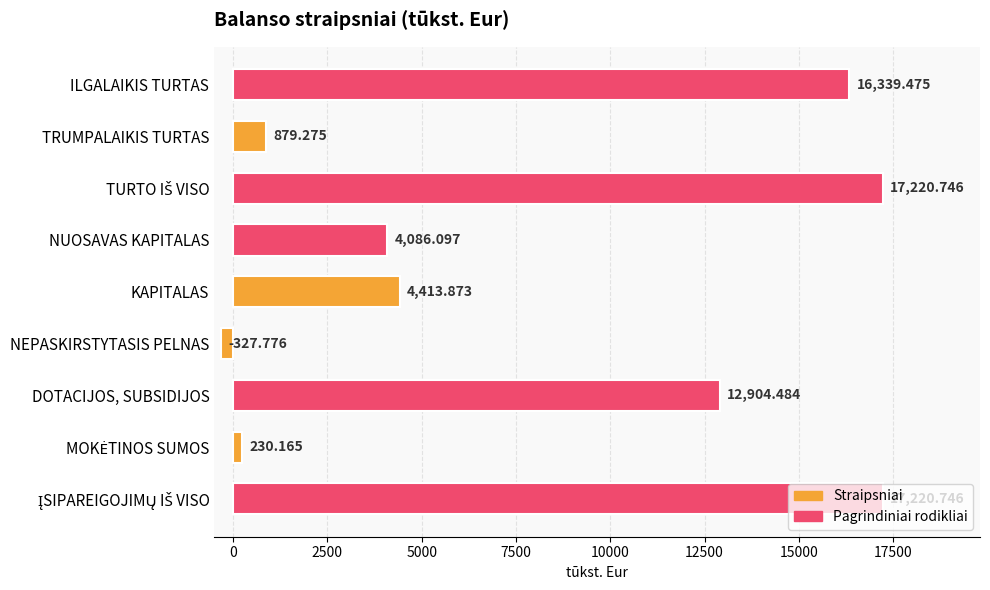

Which category has the lowest value across all series?

NEPASKIRSTYTASIS PELNAS